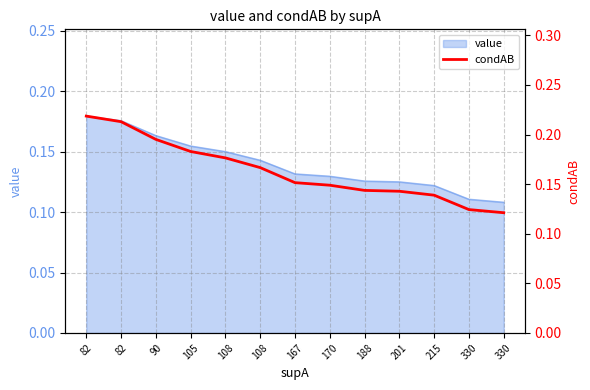

Count the number of categories in the chart.

13